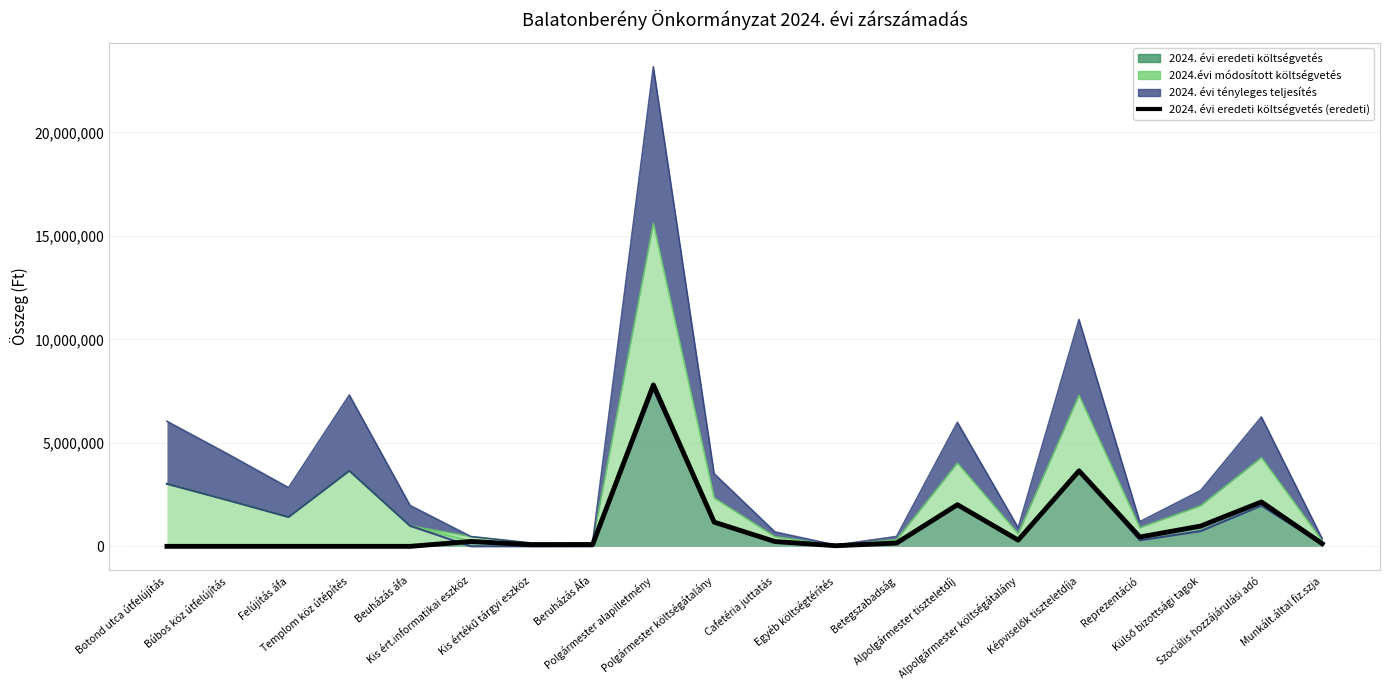

What is the difference between the maximum and minimum values?

7800000